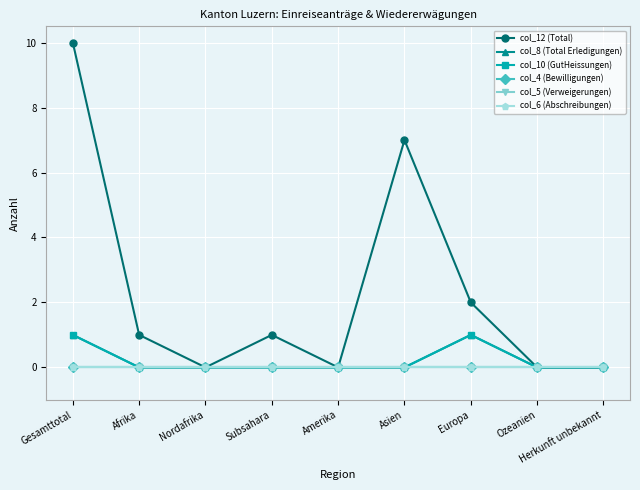

Which series has the largest total across all categories?

col_12 (Total)